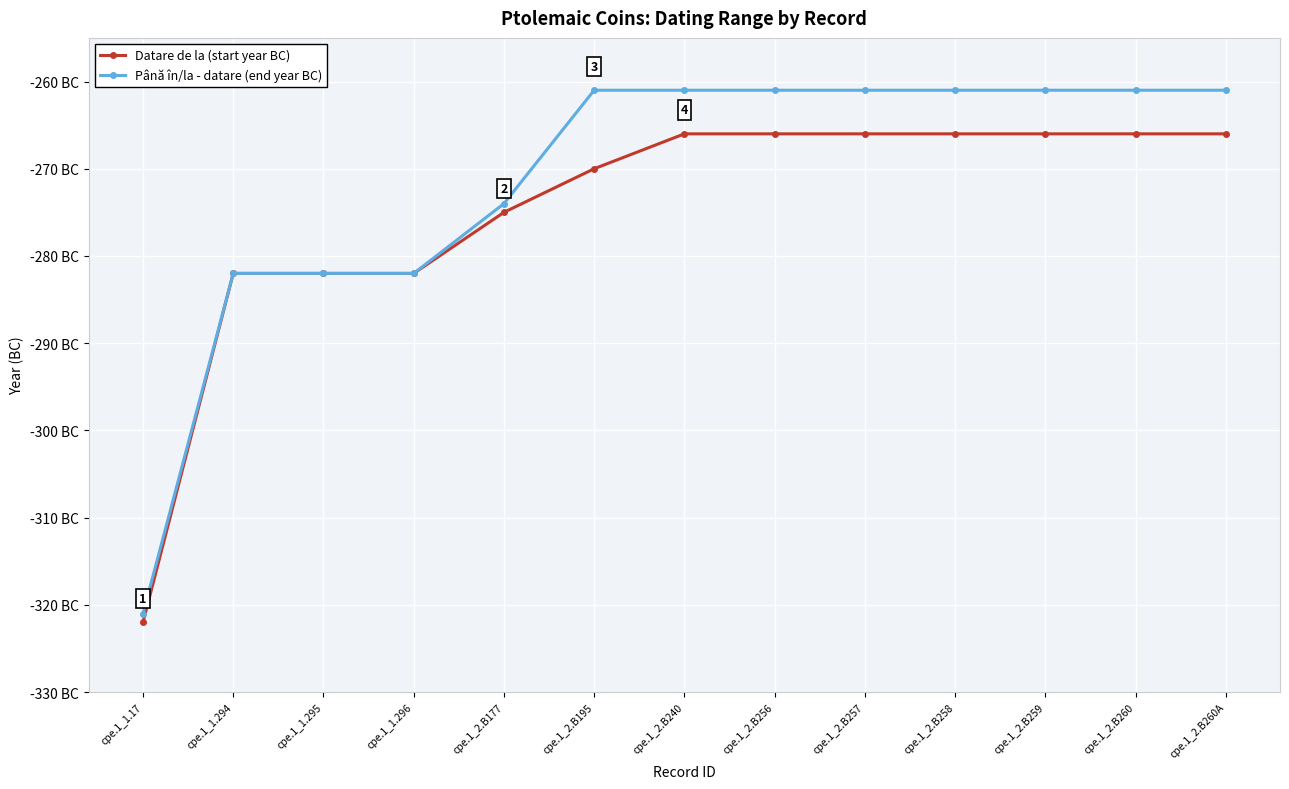

Does the chart have visible grid lines?

Yes